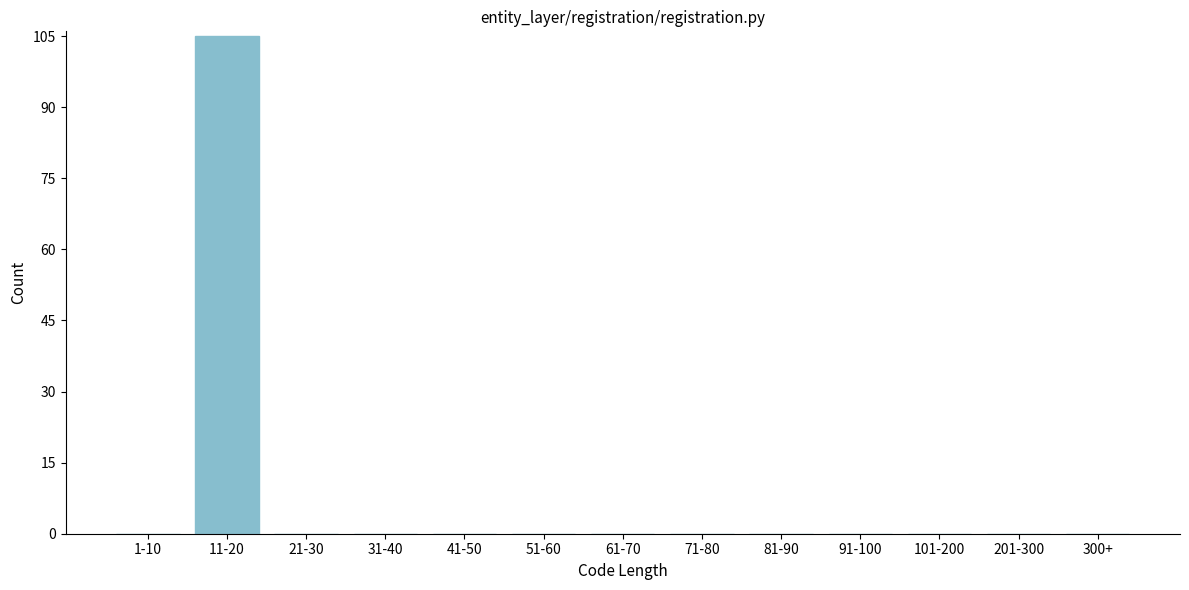

Reading left to right, extract all data points from this chart.

1-10=0	11-20=105	21-30=0	31-40=0	41-50=0	51-60=0	61-70=0	71-80=0	81-90=0	91-100=0	101-200=0	201-300=0	300+=0